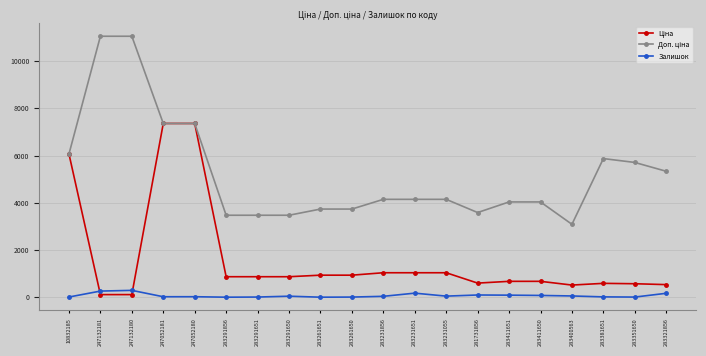

Is it true that Залишок equals 14.0 at 283381651?

True